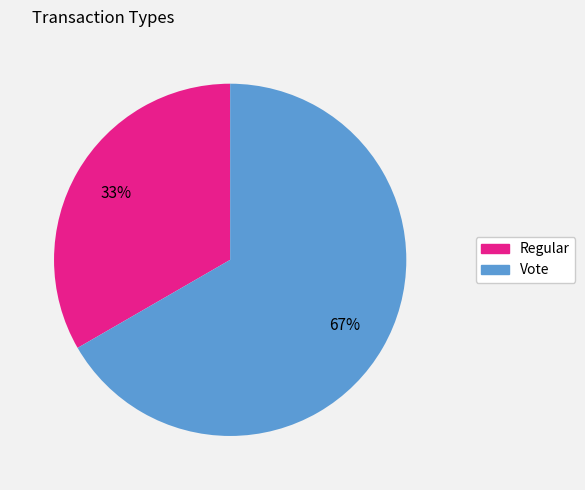

Between Regular and Vote, which is larger?

Vote